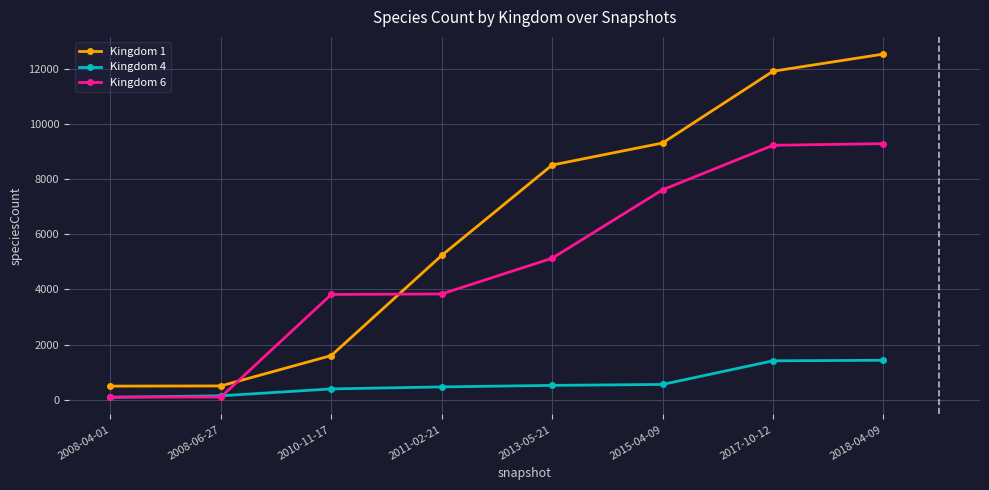

What is the label of the 4th point from the left?

2011-02-21